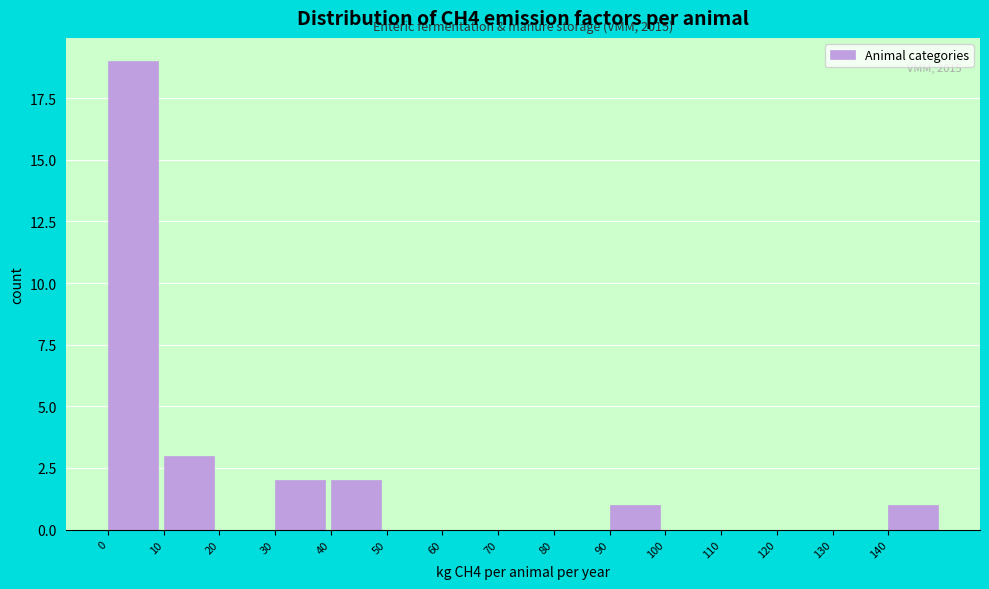

Over which range of the x-axis is the bar tallest?

0 to 10